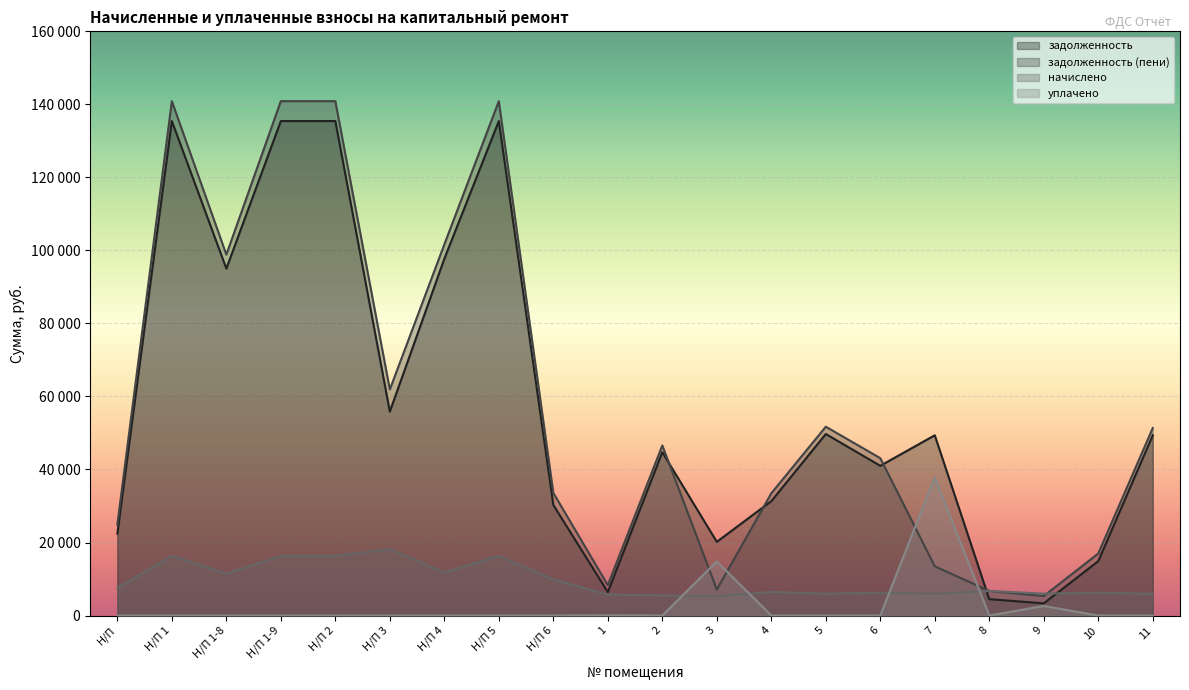

Reading left to right, list all the values displayed in this chart.

задолженность: Н/П=22449.4	Н/П 1=135432.0	Н/П 1-8=95023.2	Н/П 1-9=135432.0	Н/П 2=135432.0	Н/П 3=55849.2	Н/П 4=97709.3	Н/П 5=135432.0	Н/П 6=30300.5	1=6415.9	2=44742.5	3=20183.6	4=31324.6	5=49722.6	6=41014.2	7=49368.0	8=4488.0	9=3336.0	10=14906.1	11=49368.0
задолженность (пени): Н/П=24962.2	Н/П 1=140877.6	Н/П 1-8=98844.0	Н/П 1-9=140877.6	Н/П 2=140877.6	Н/П 3=61914.0	Н/П 4=101638.1	Н/П 5=140877.6	Н/П 6=33590.9	1=8328.6	2=46583.6	3=7125.3	4=33482.2	5=51721.8	6=43102.0	7=13481.8	8=6732.0	9=5337.6	10=16993.9	11=51353.0
начислено: Н/П=7538.4	Н/П 1=16336.8	Н/П 1-8=11462.4	Н/П 1-9=16336.8	Н/П 2=16336.8	Н/П 3=18194.4	Н/П 4=11786.4	Н/П 5=16336.8	Н/П 6=9871.2	1=5738.4	2=5523.1	3=5256.0	4=6472.8	5=5997.6	6=6263.3	7=5955.1	8=6732.0	9=6004.8	10=6263.3	11=5955.1
уплачено: Н/П=0.0	Н/П 1=0.0	Н/П 1-8=0.0	Н/П 1-9=0.0	Н/П 2=0.0	Н/П 3=0.0	Н/П 4=0.0	Н/П 5=0.0	Н/П 6=0.0	1=42.9	2=0.0	3=14810.2	4=0.0	5=0.0	6=0.0	7=37871.2	8=0.0	9=2627.0	10=0.0	11=0.0